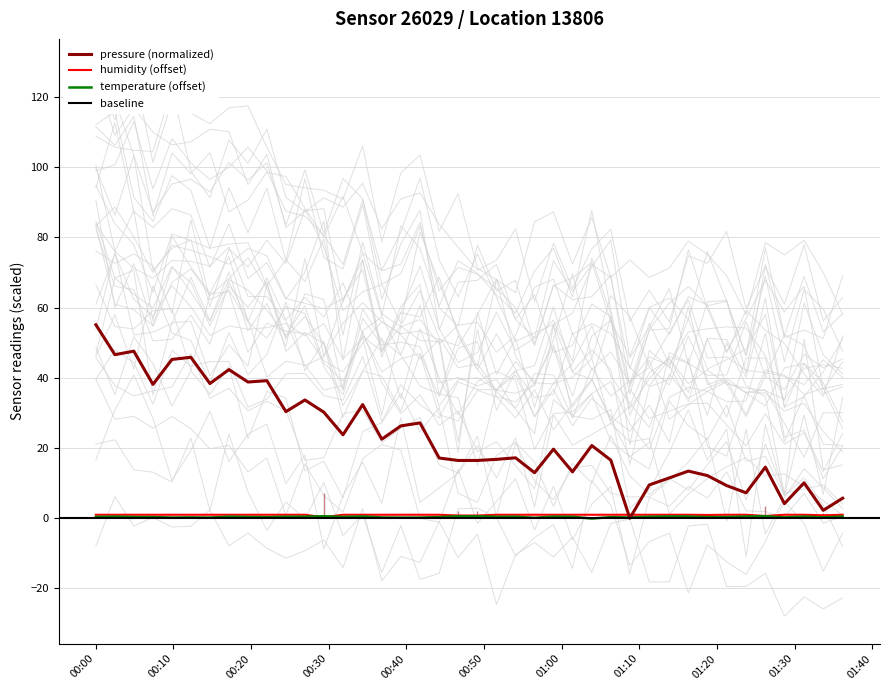

What is the highest value of the pressure (normalized) series?

55.1